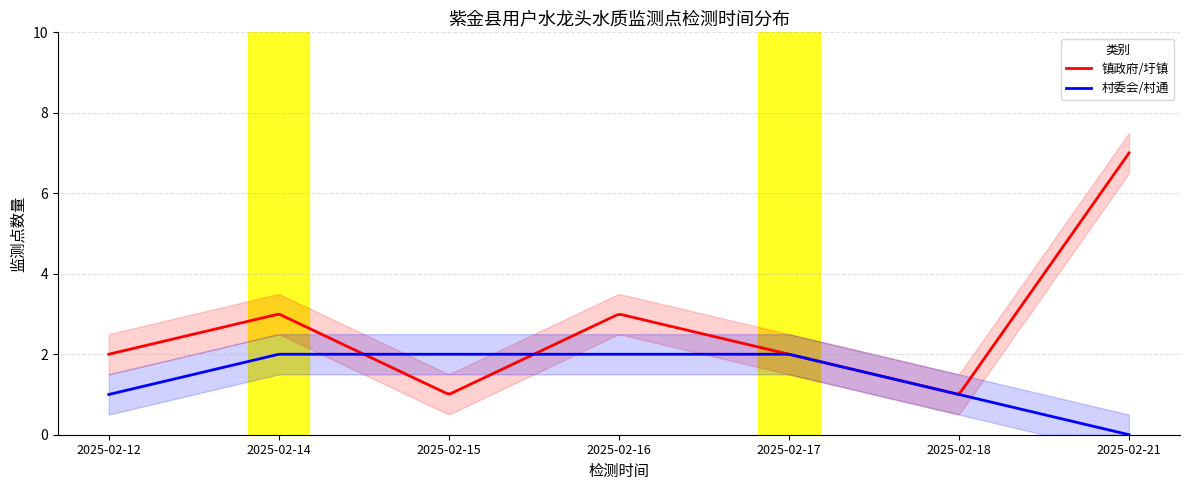

What are all the series names shown in the legend?

镇政府/圩镇, 村委会/村通